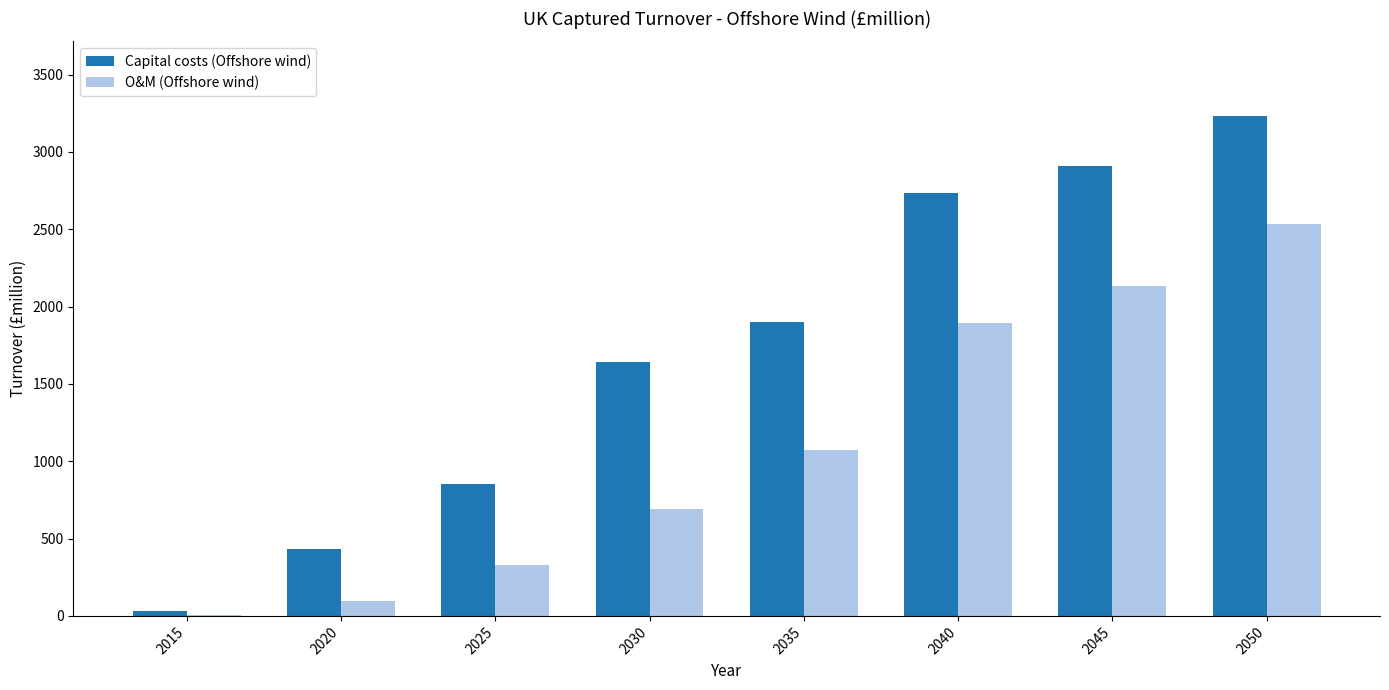

What is the greatest value displayed?

3229.9